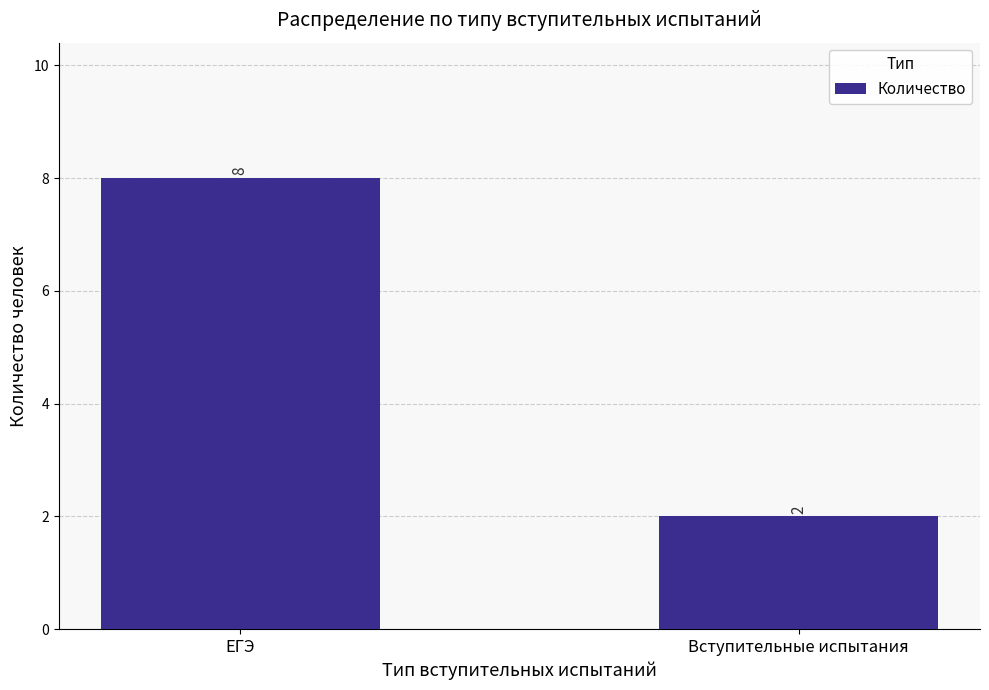

What is the change in value from ЕГЭ to Вступительные испытания?

-6